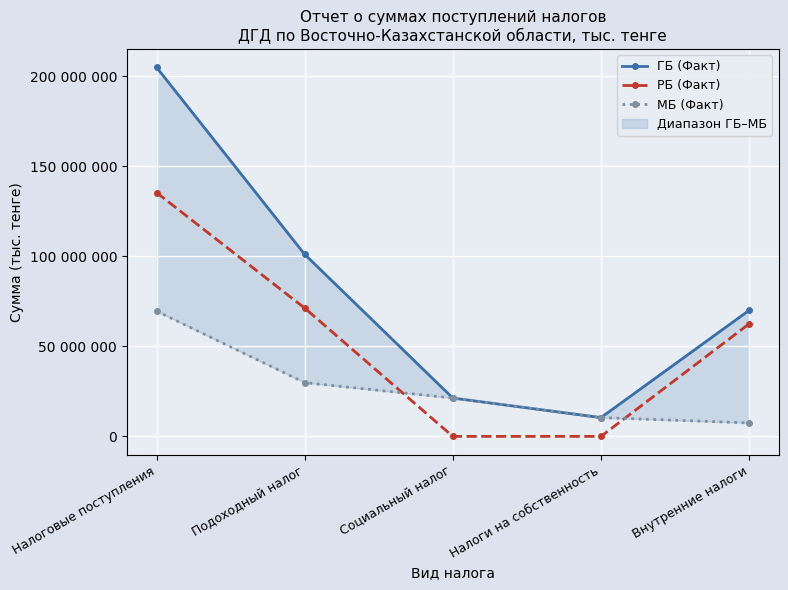

True or false: ГБ (Факт) and МБ (Факт) intersect in this chart.

False